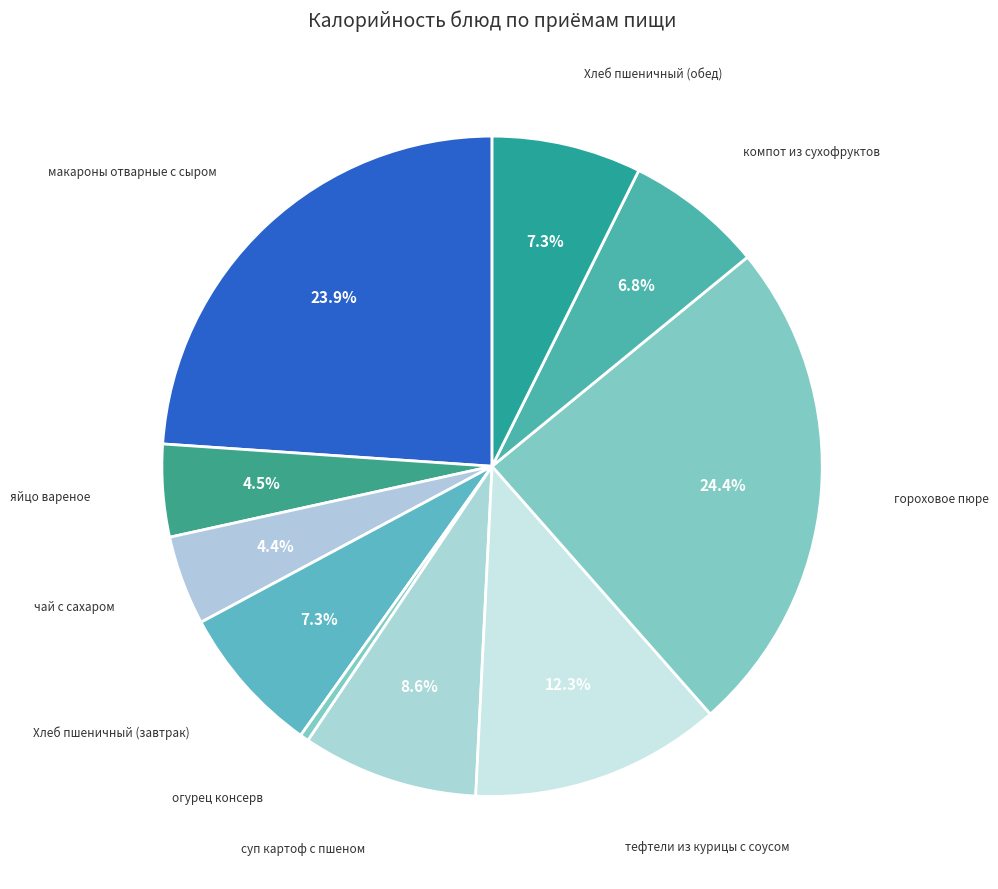

True or false: Хлеб пшеничный (завтрак) accounts for 7% of the total.

True